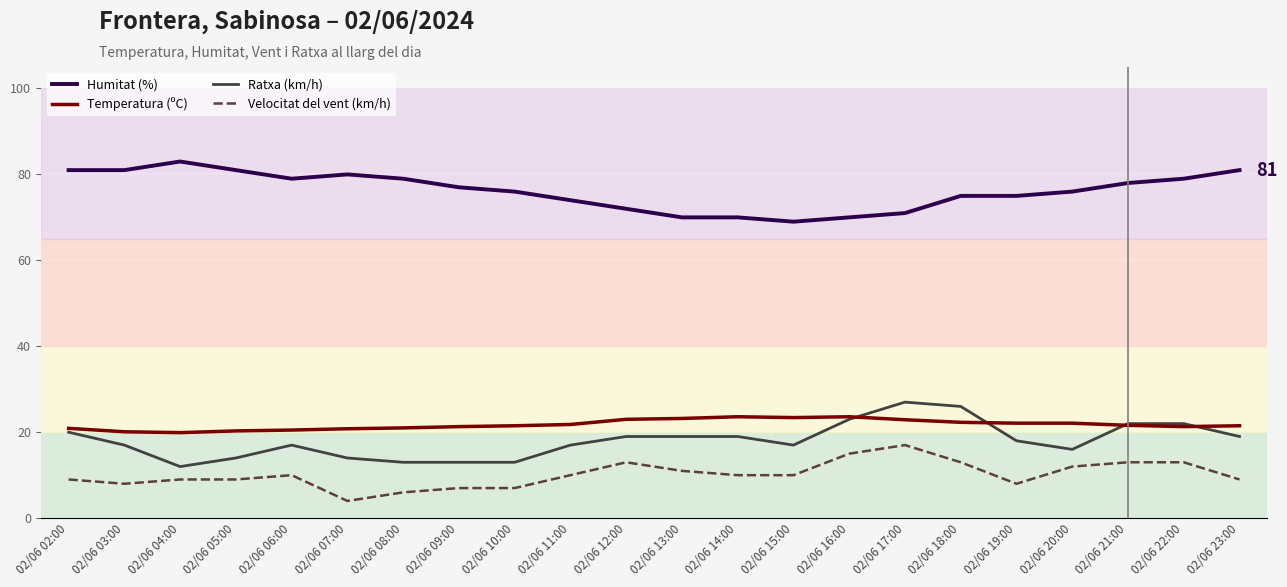

What position from the right is 02/06 04:00?

20